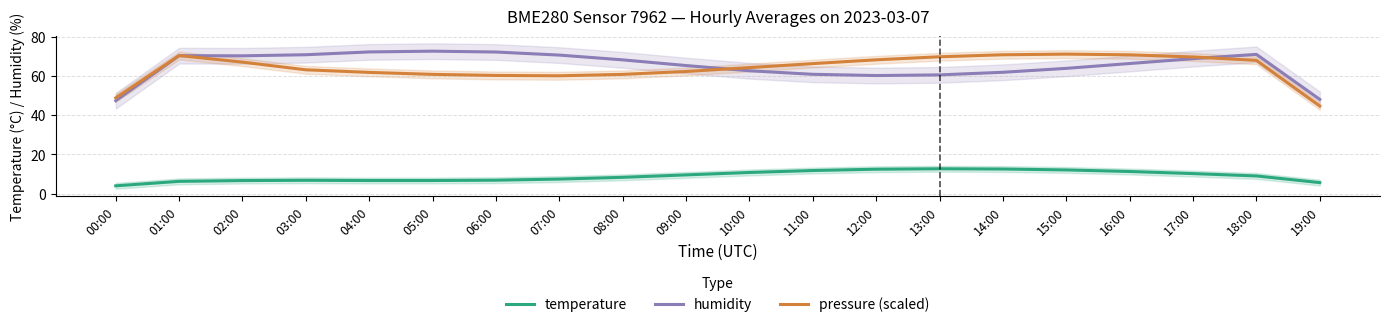

What is the minimum value for temperature?

3.9